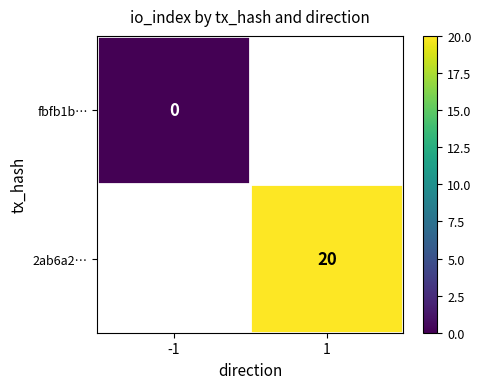

At which category does the chart reach its peak across all series?

1